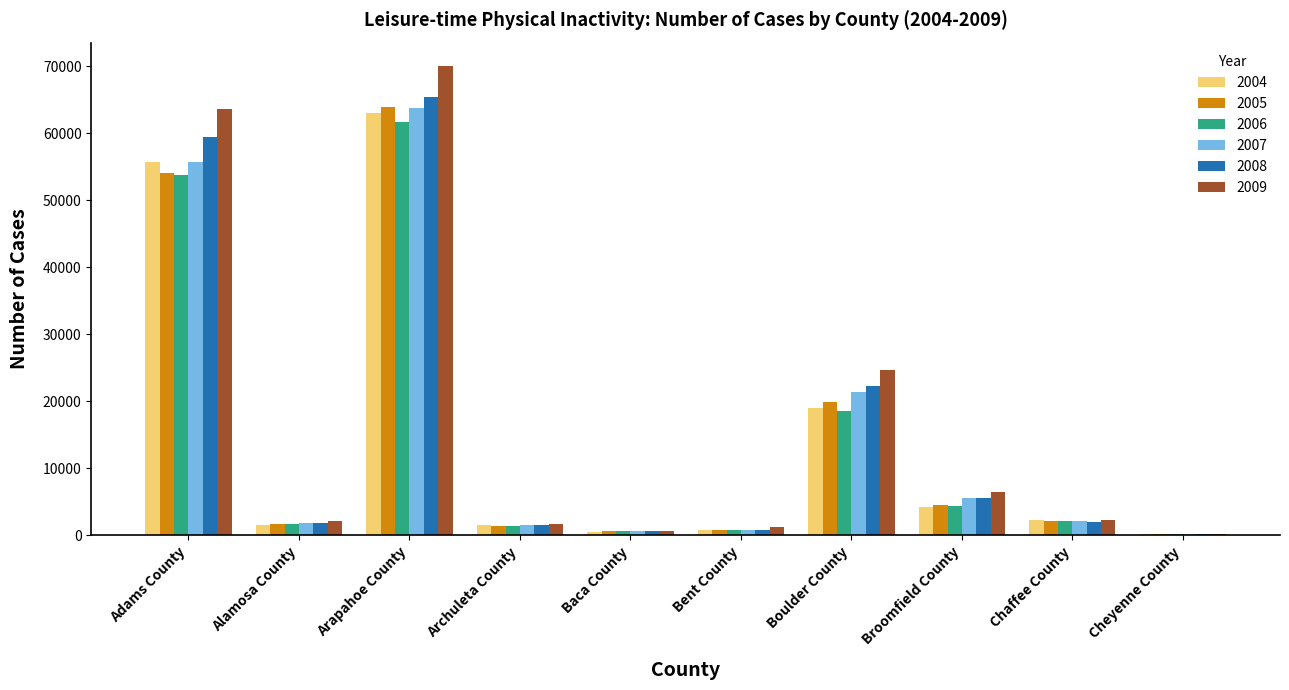

Which series has the widest spread of values?

2009